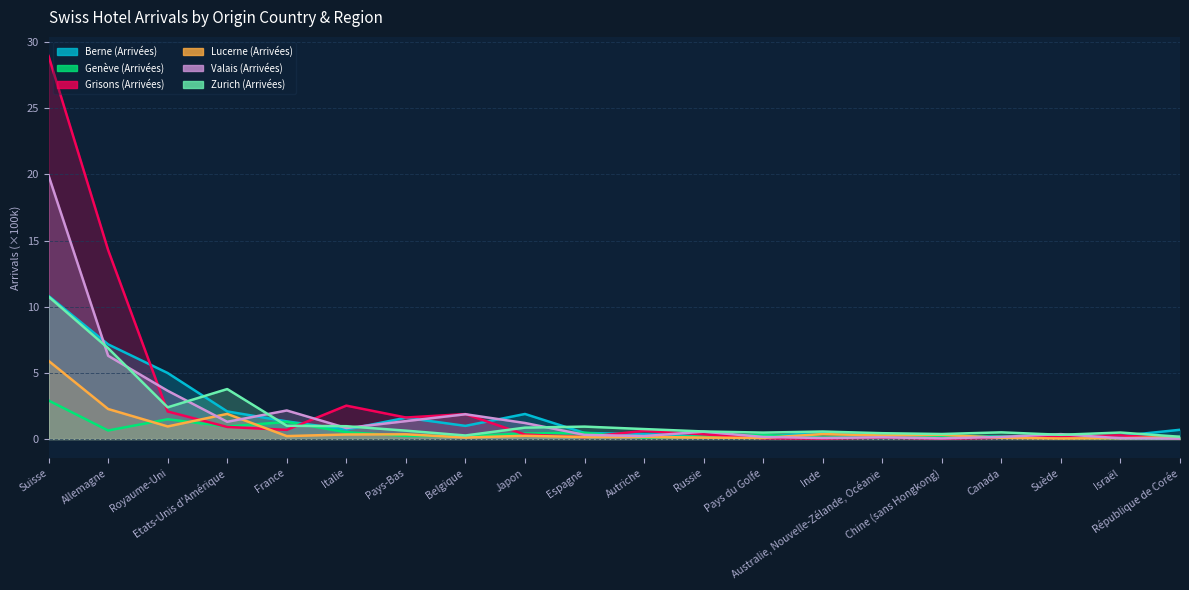

Where do Genève (Arrivées) and Berne (Arrivées) first cross each other?

Japon and Espagne